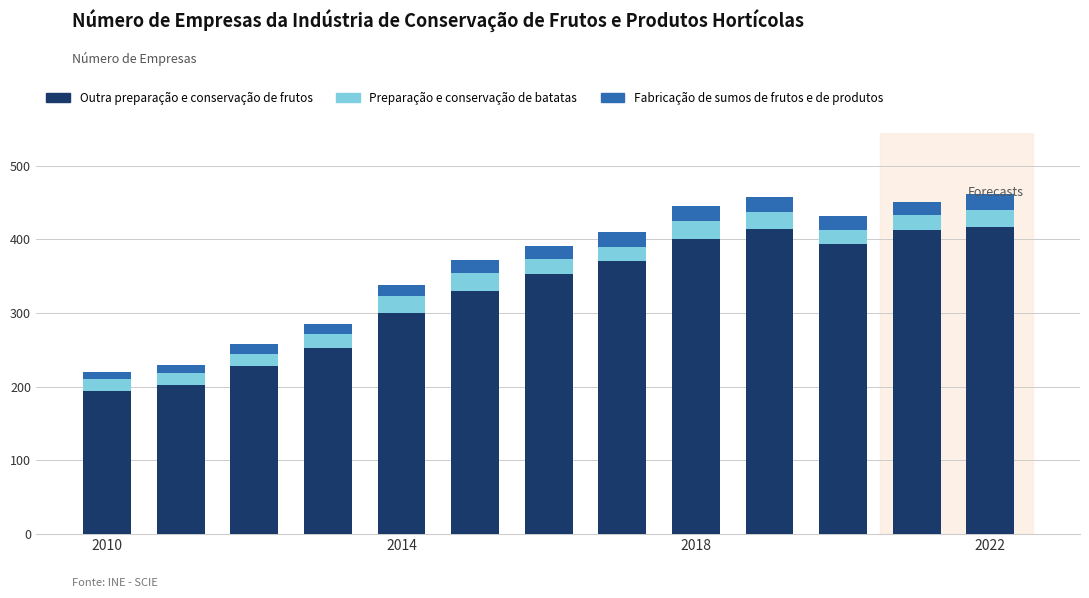

What is the minimum value for Outra preparação e conservação de frutos?

194